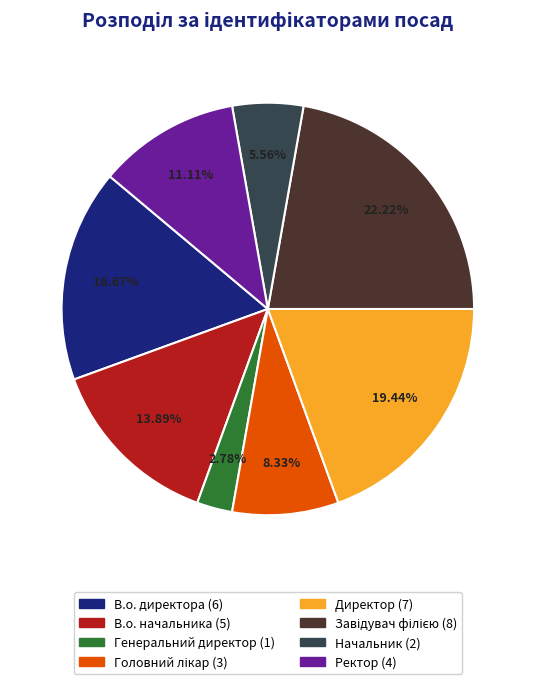

To the nearest percent, what is the combined percentage of В.о. директора and Начальник?

22%